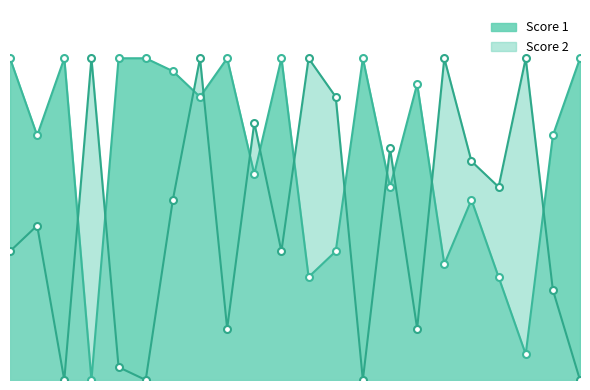

True or false: Score 1 and Score 2 intersect in this chart.

True